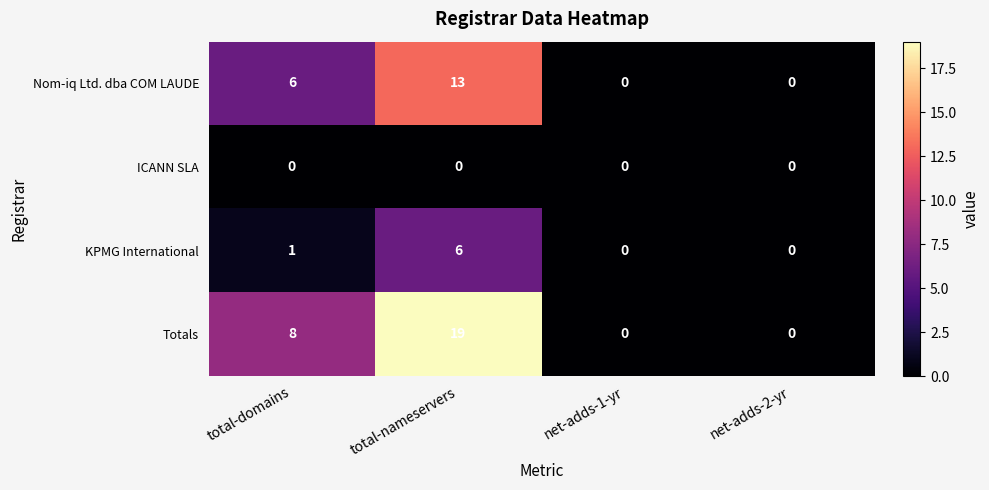

Rank the series at total-nameservers from highest to lowest value.

Totals, Nom-iq Ltd. dba COM LAUDE, KPMG International, ICANN SLA